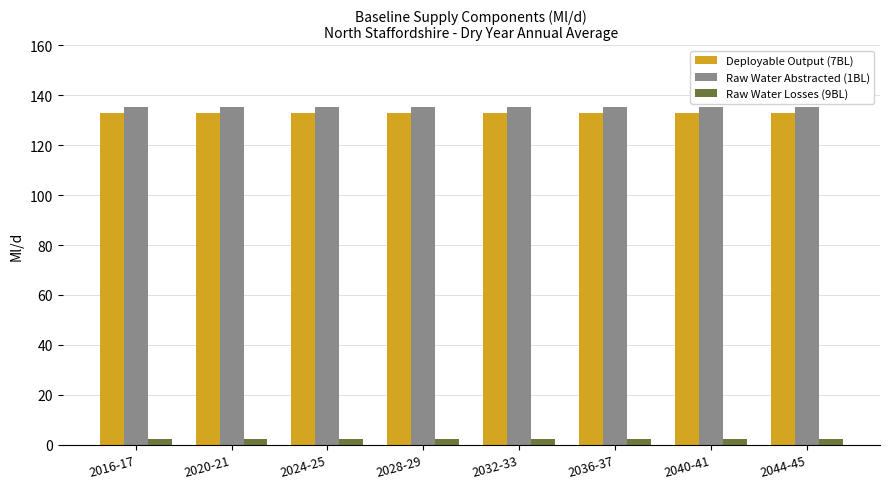

How many bars are there in total?

24